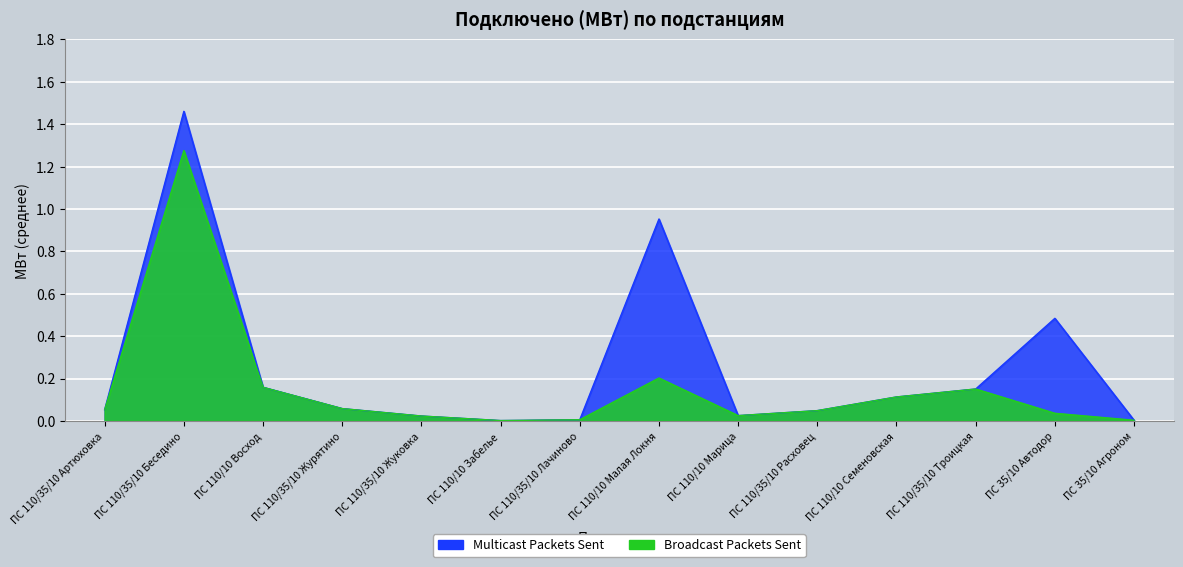

What are all the series names shown in the legend?

Multicast Packets Sent, Broadcast Packets Sent